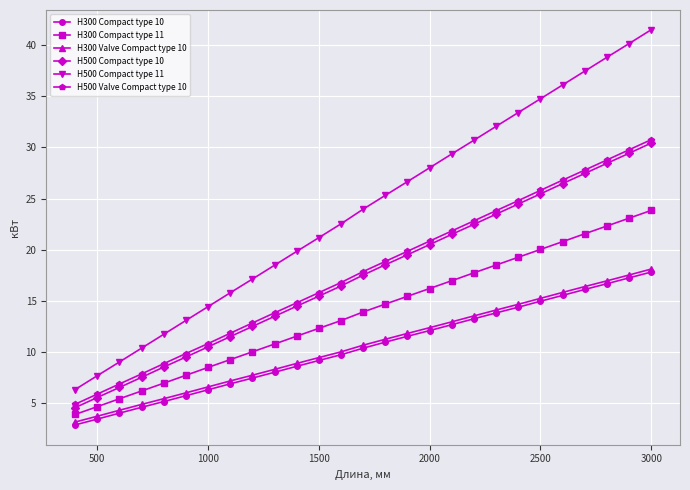

What is the value of the H500 Compact type 10 point at the 1st from the left?

4.6